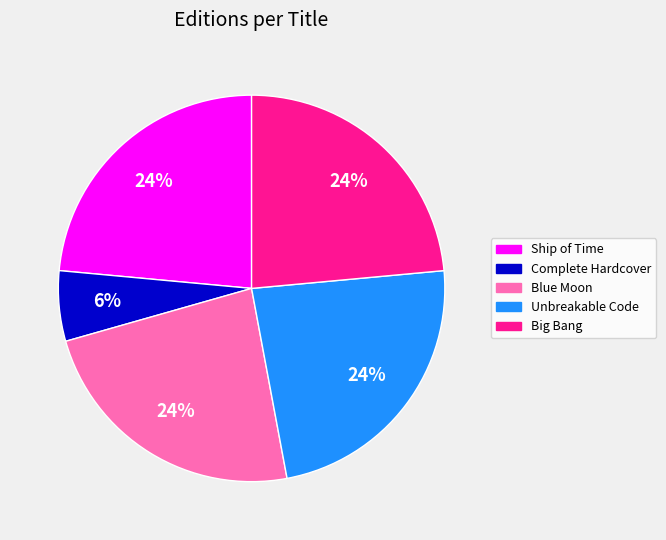

To the nearest percent, what is the average slice percentage?

20%